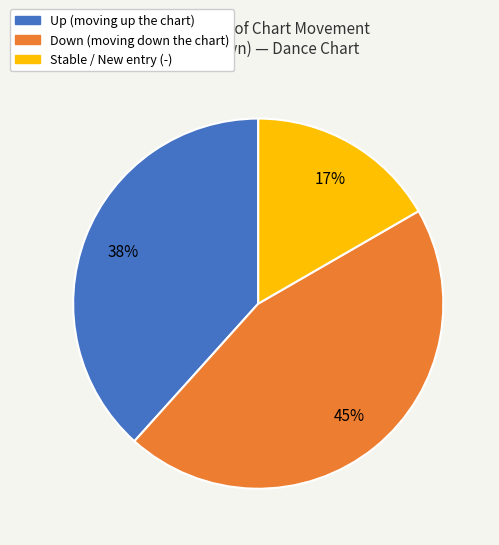

To the nearest percent, what is the difference between the largest and smallest slice percentages?

28%